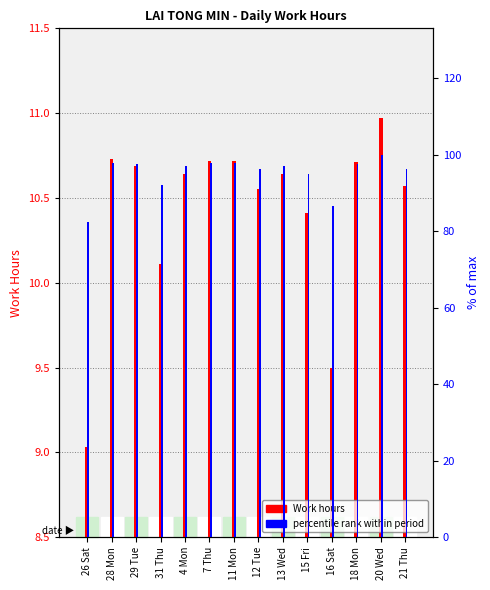

Rank the series by their average value, from lowest to highest.

Work Hours (Low), Percentile rank